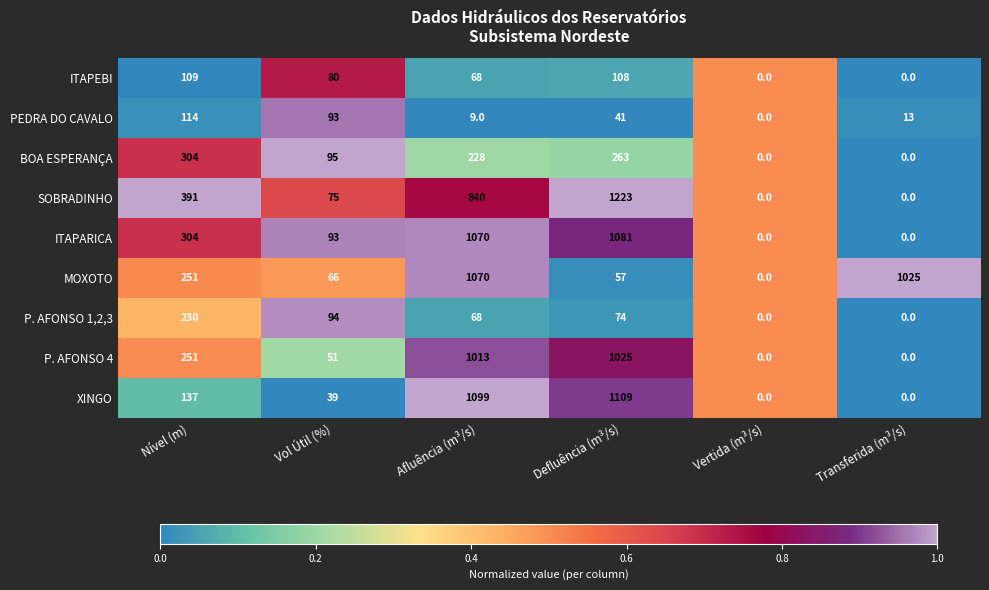

What is the average value of the BOA ESPERANÇA series?

148